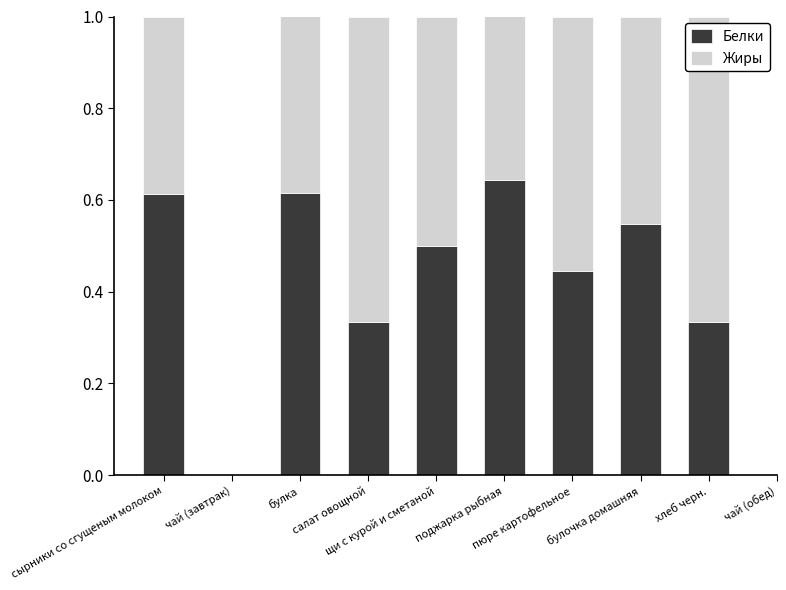

What is the sum of all Белки values?

4.0